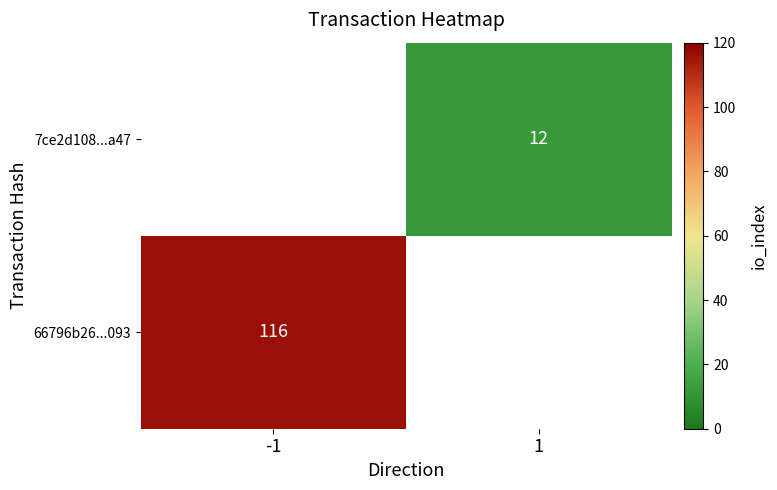

True or false: 7ce2d108...a47 has a value of 21 at 1.

False